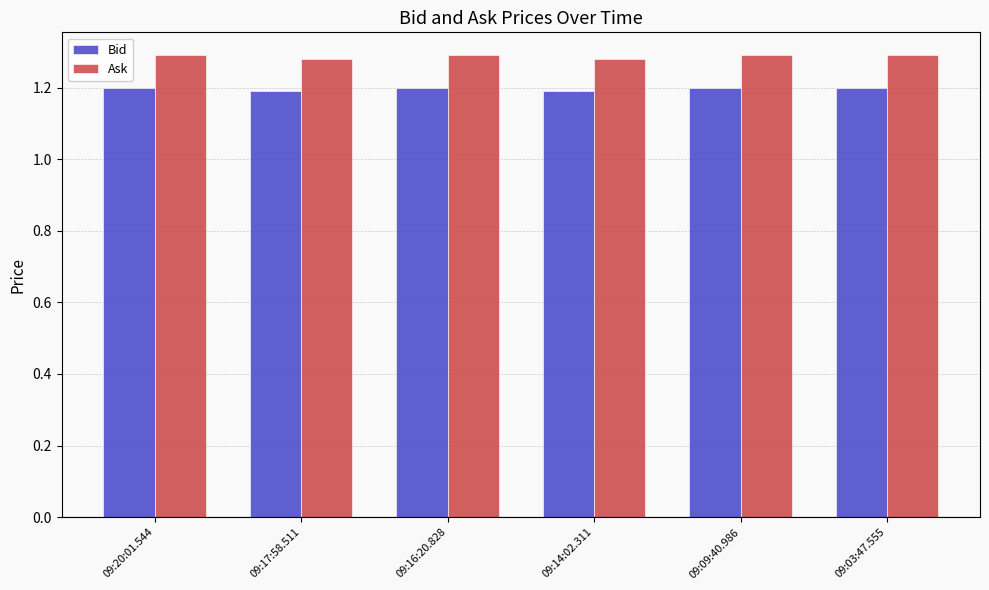

What is the value of the Bid bar at the 4th from the left?

1.2